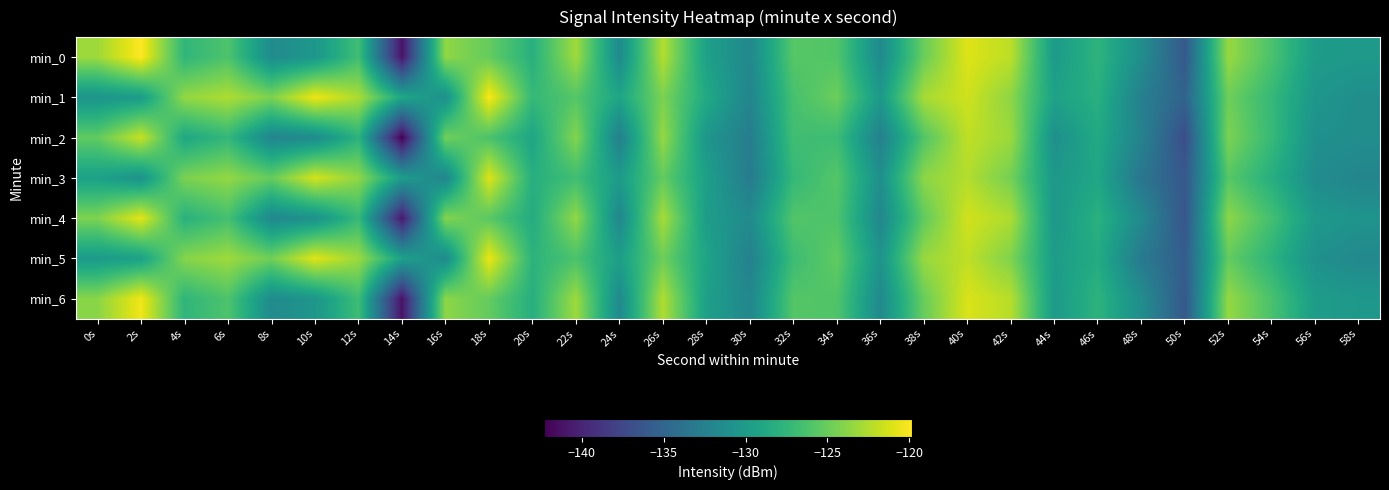

Reading left to right, what are all the values shown in this chart?

min_0: 0s=-123.1	2s=-119.8	4s=-127.5	6s=-126.1	8s=-131.4	10s=-130.4	12s=-126.7	14s=-141.1	16s=-123.6	18s=-125.2	20s=-128.1	22s=-123.0	24s=-131.5	26s=-122.4	28s=-129.6	30s=-131.8	32s=-125.7	34s=-125.9	36s=-131.5	38s=-124.9	40s=-121.0	42s=-122.1	44s=-130.1	46s=-127.7	48s=-131.3	50s=-136.1	52s=-123.3	54s=-126.2	56s=-130.0	58s=-130.2
min_1: 0s=-130.6	2s=-129.9	4s=-123.5	6s=-122.6	8s=-124.2	10s=-120.4	12s=-122.7	14s=-128.9	16s=-131.1	18s=-120.0	20s=-127.3	22s=-125.8	24s=-129.1	26s=-124.3	28s=-128.7	30s=-132.1	32s=-126.4	34s=-124.9	36s=-130.2	38s=-122.8	40s=-121.5	42s=-123.7	44s=-129.4	46s=-128.1	48s=-132.6	50s=-135.2	52s=-124.8	54s=-127.3	56s=-130.5	58s=-131.2
min_2: 0s=-125.3	2s=-121.7	4s=-128.9	6s=-127.4	8s=-132.1	10s=-131.5	12s=-127.8	14s=-142.3	16s=-124.7	18s=-126.2	20s=-129.1	22s=-124.0	24s=-132.6	26s=-123.4	28s=-130.5	30s=-132.8	32s=-126.7	34s=-126.9	36s=-132.5	38s=-125.9	40s=-122.0	42s=-123.2	44s=-131.1	46s=-128.7	48s=-132.3	50s=-137.0	52s=-124.3	54s=-127.2	56s=-131.0	58s=-131.2
min_3: 0s=-129.5	2s=-130.8	4s=-124.3	6s=-123.5	8s=-125.1	10s=-121.3	12s=-123.6	14s=-129.8	16s=-132.0	18s=-121.0	20s=-128.2	22s=-126.7	24s=-130.0	26s=-125.2	28s=-129.6	30s=-133.0	32s=-127.3	34s=-125.8	36s=-131.1	38s=-123.7	40s=-122.4	42s=-124.6	44s=-130.3	46s=-129.0	48s=-133.5	50s=-136.1	52s=-125.7	54s=-128.2	56s=-131.4	58s=-132.1
min_4: 0s=-124.2	2s=-120.8	4s=-128.0	6s=-126.5	8s=-131.8	10s=-130.9	12s=-127.2	14s=-140.8	16s=-124.0	18s=-125.6	20s=-128.5	22s=-123.5	24s=-131.9	26s=-122.8	28s=-129.9	30s=-131.5	32s=-125.9	34s=-126.1	36s=-131.8	38s=-125.3	40s=-121.4	42s=-122.6	44s=-130.4	46s=-128.0	48s=-131.6	50s=-136.4	52s=-123.7	54s=-126.6	56s=-130.2	58s=-130.7
min_5: 0s=-130.1	2s=-129.5	4s=-123.9	6s=-123.1	8s=-124.7	10s=-120.9	12s=-123.2	14s=-129.4	16s=-131.6	18s=-120.5	20s=-127.8	22s=-126.2	24s=-129.7	26s=-124.8	28s=-129.2	30s=-132.5	32s=-126.9	34s=-125.3	36s=-130.7	38s=-123.3	40s=-122.0	42s=-124.2	44s=-129.9	46s=-128.5	48s=-133.1	50s=-135.7	52s=-125.2	54s=-127.8	56s=-131.0	58s=-131.7
min_6: 0s=-123.8	2s=-120.3	4s=-127.6	6s=-126.1	8s=-131.5	10s=-130.5	12s=-126.8	14s=-141.2	16s=-123.7	18s=-125.2	20s=-128.2	22s=-123.1	24s=-131.6	26s=-122.5	28s=-129.6	30s=-131.9	32s=-125.8	34s=-126.0	36s=-131.6	38s=-125.0	40s=-121.1	42s=-122.3	44s=-130.1	46s=-127.8	48s=-131.3	50s=-136.1	52s=-123.4	54s=-126.3	56s=-129.9	58s=-130.3